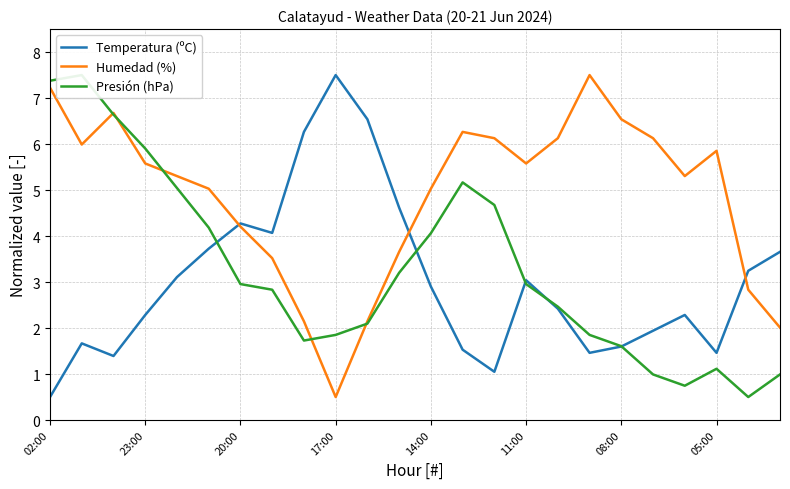

How many data points in Presión (hPa) are above 2?

15